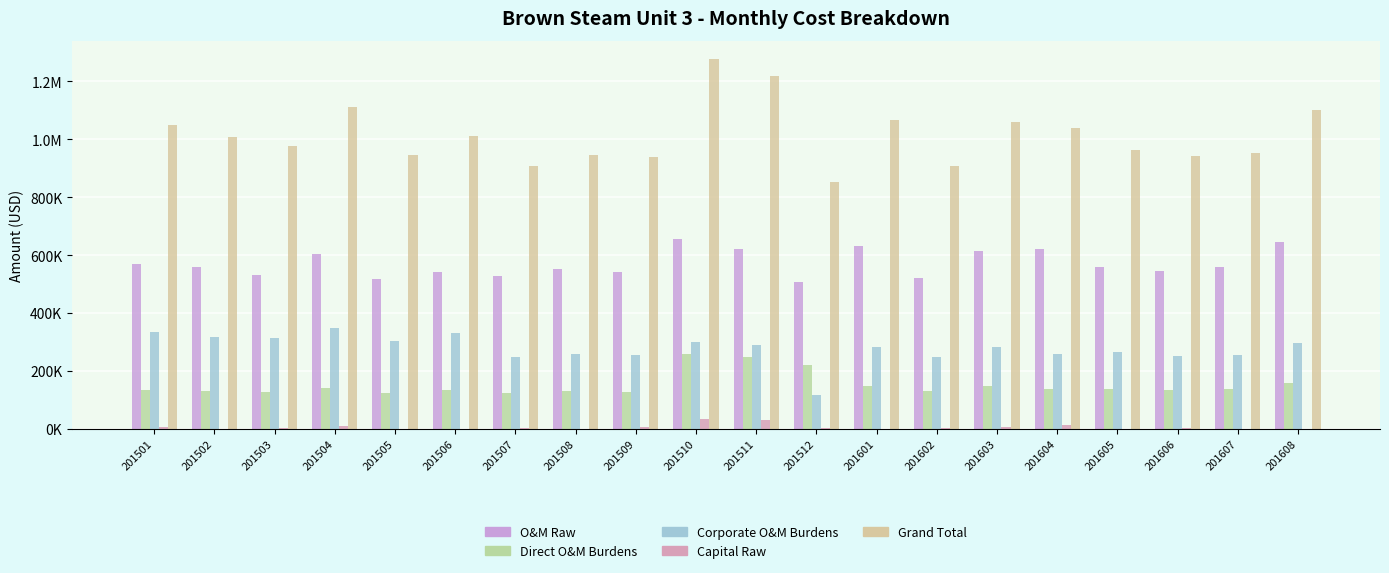

Is it true that O&M Raw equals 518635.2 at 201505?

True